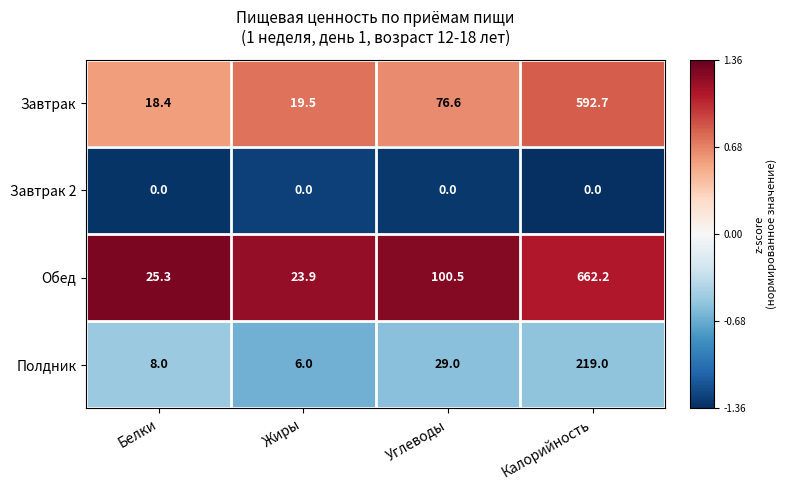

At which label is Обед closest to 343?

Углеводы